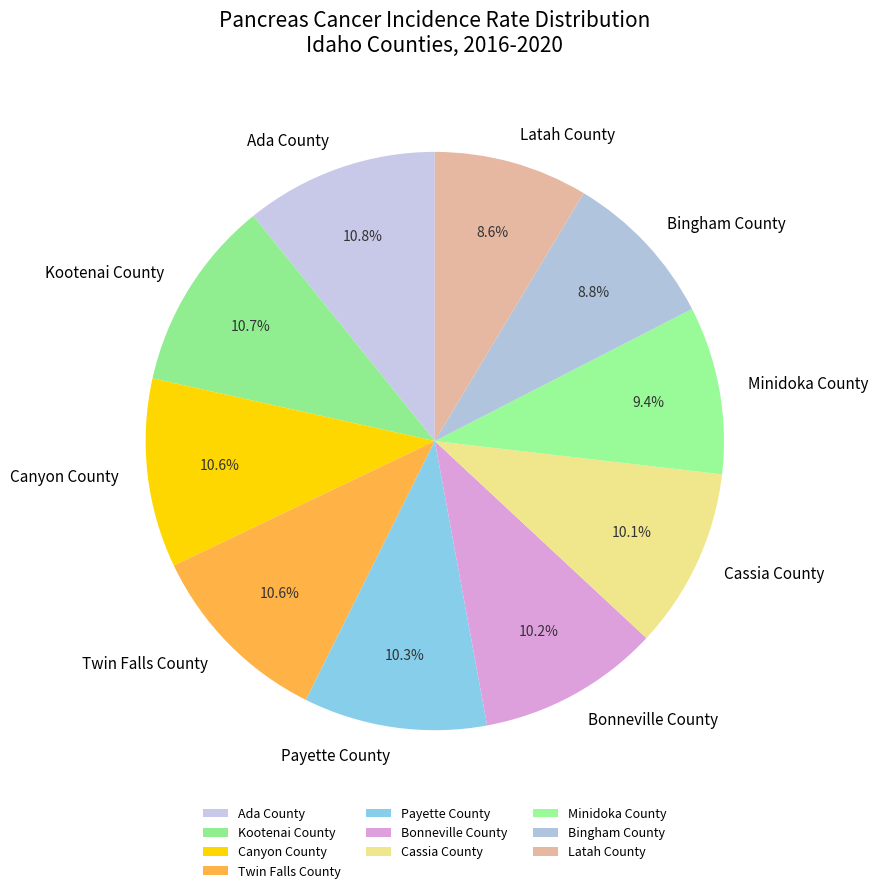

To the nearest percent, what portion does Minidoka County represent?

9%